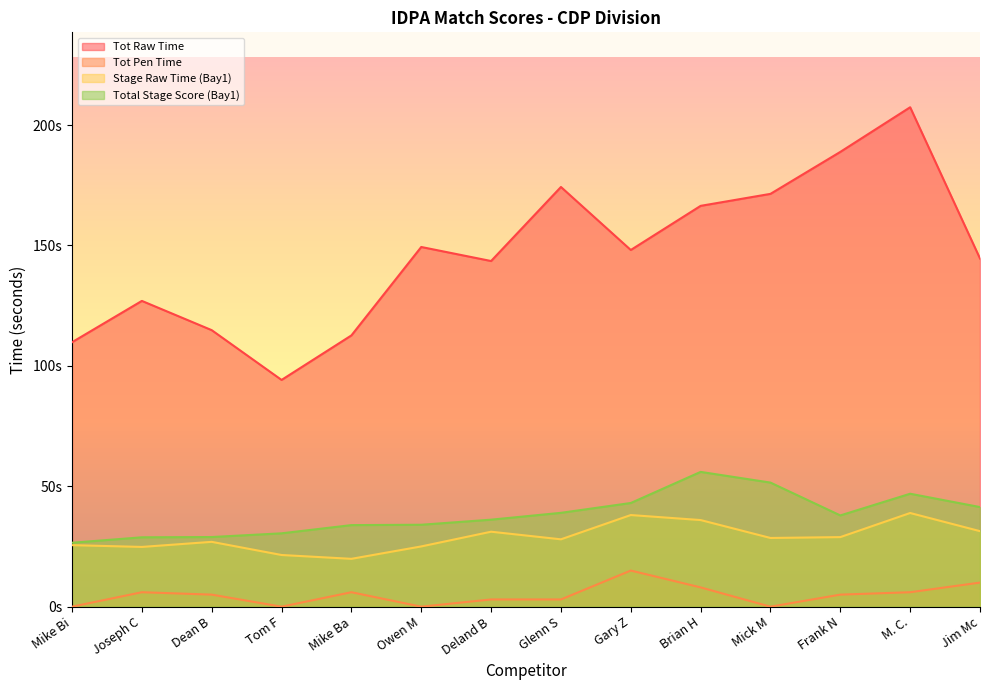

What is the difference between the maximum and minimum values in the Stage Raw Time (Bay1) series?

19.0